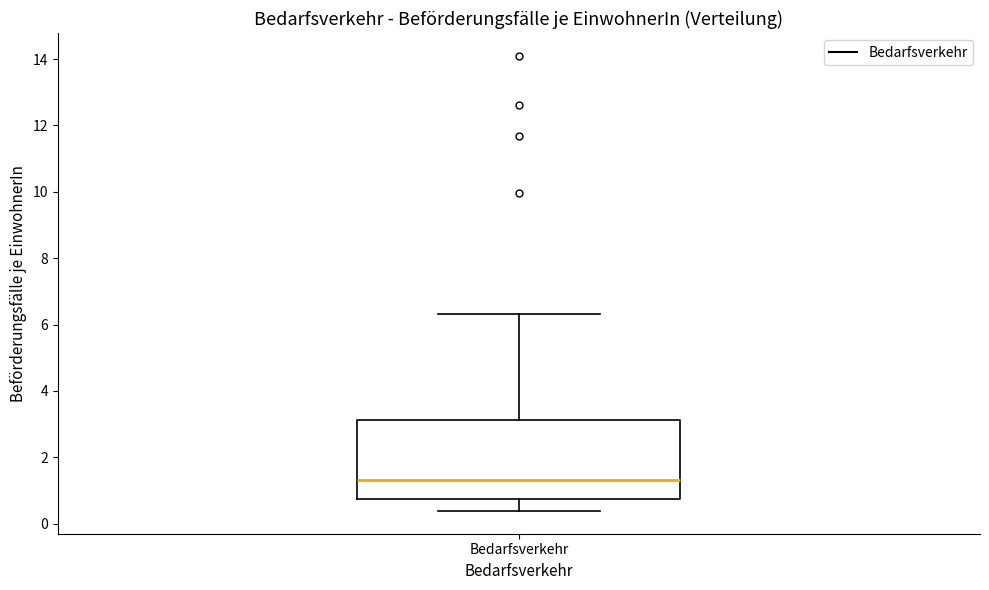

Where does the median line of the box for Bedarfsverkehr sit on the y-axis? The values are not printed on the chart, so give them approximately, as read against the axis.

1.4